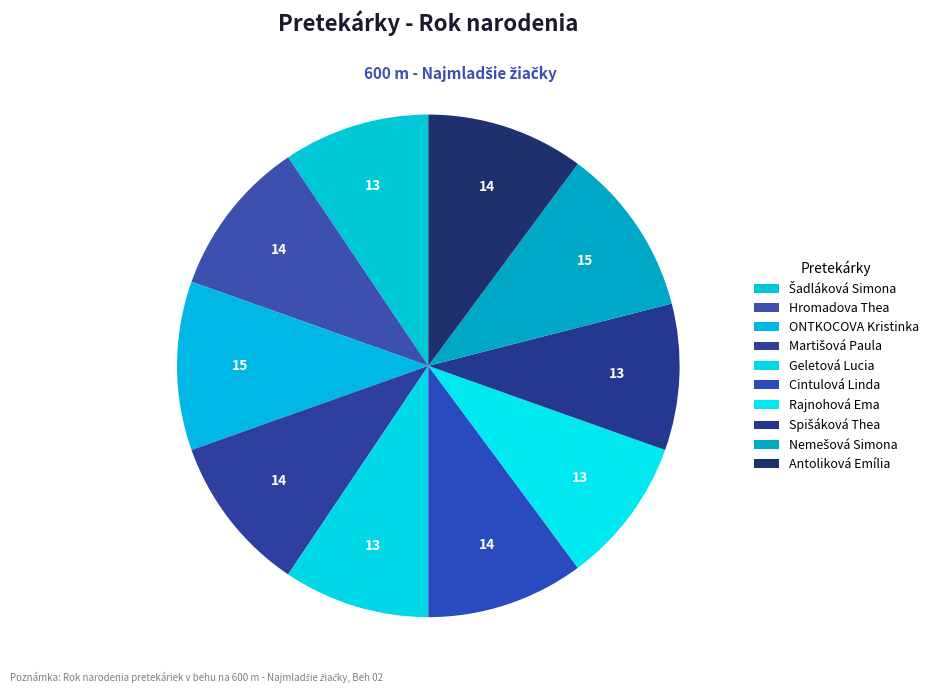

Count the number of slices in the pie.

10